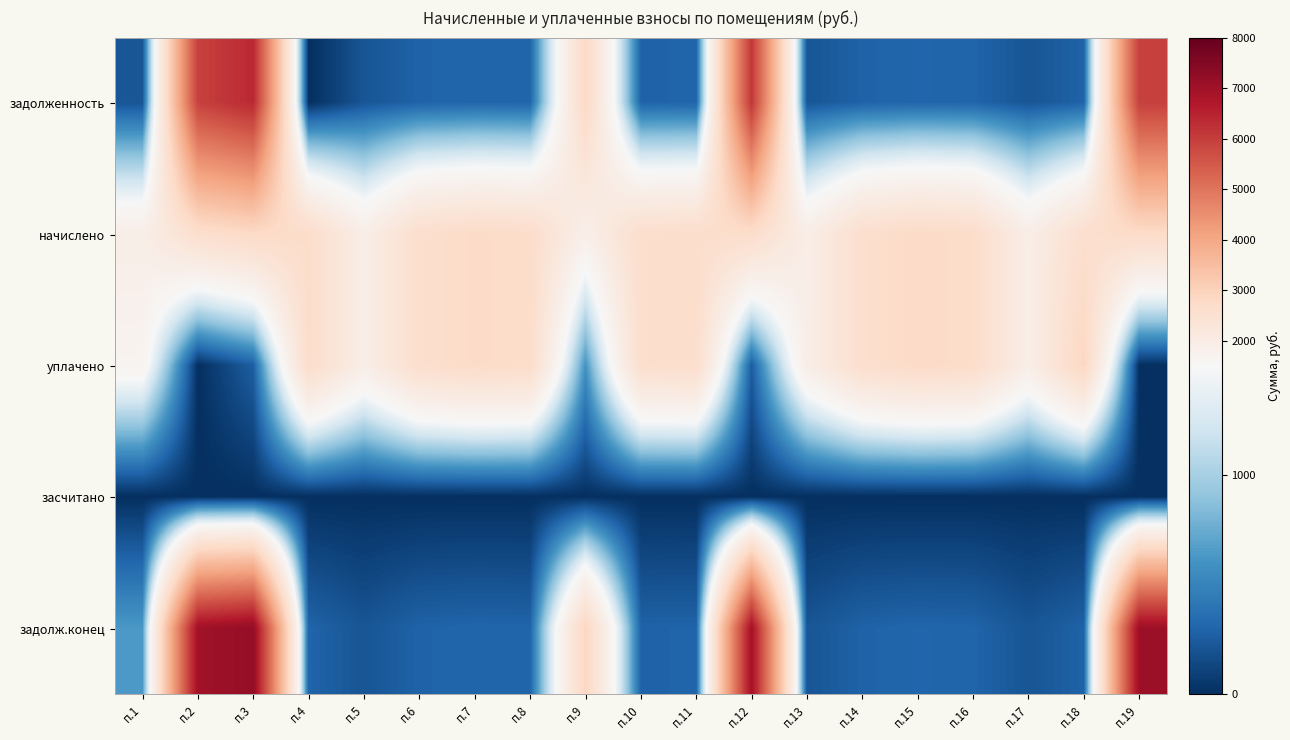

Which label corresponds to the smallest value in the chart?

п.4